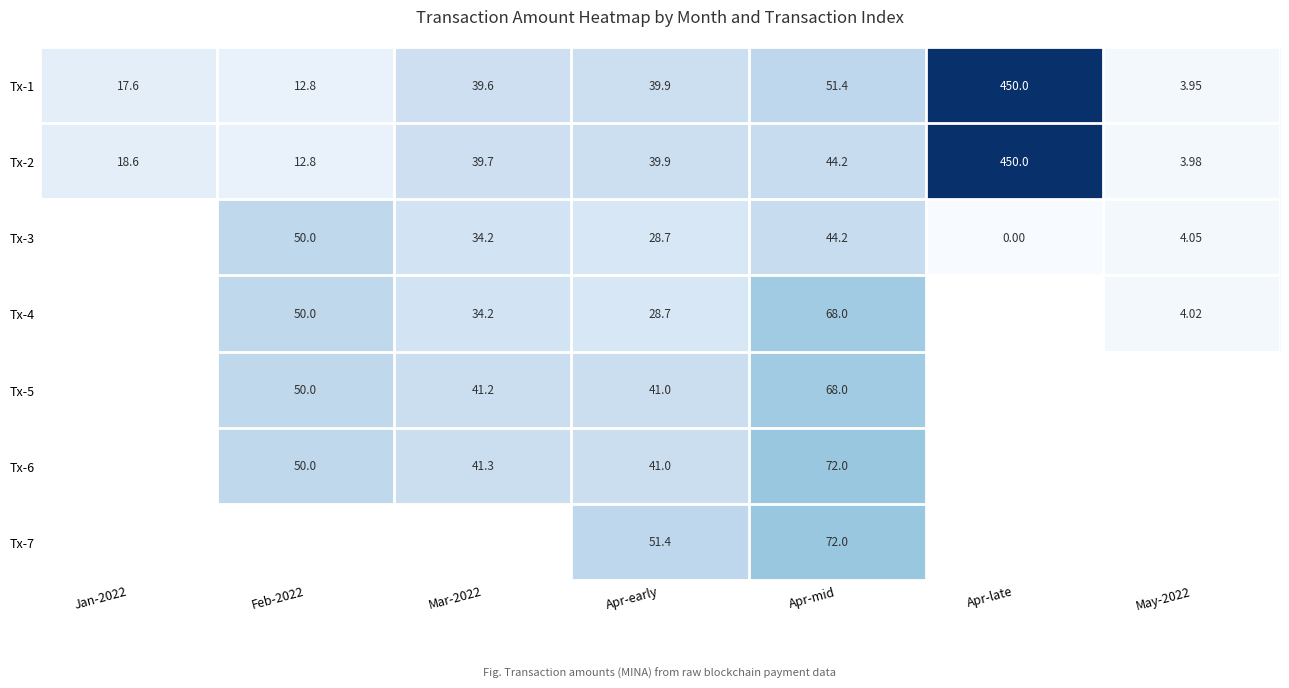

At how many categories does at least one series exceed 344?

1